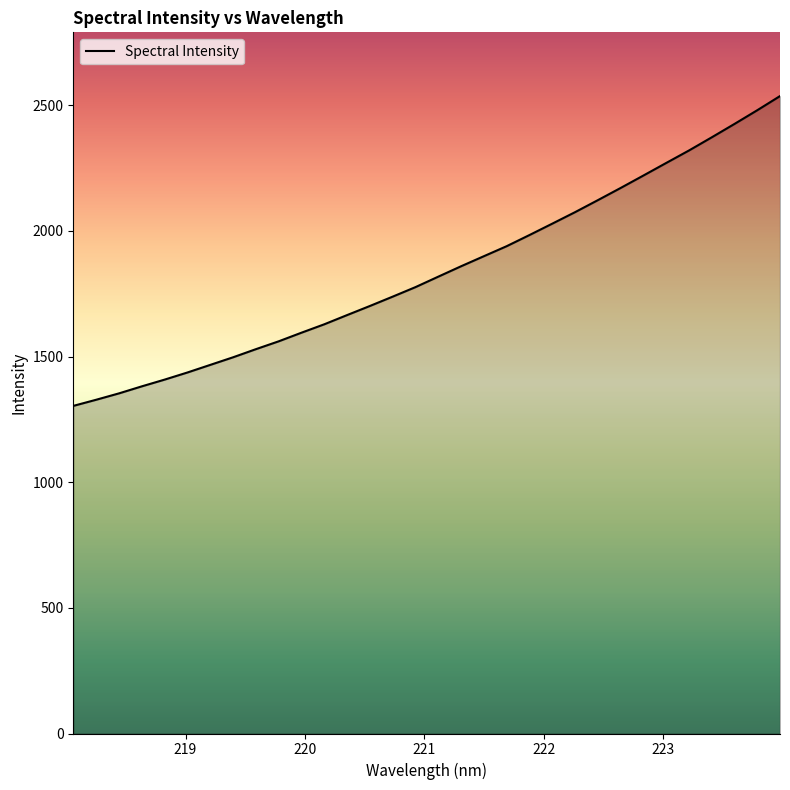

What is the smallest value displayed?

1303.6